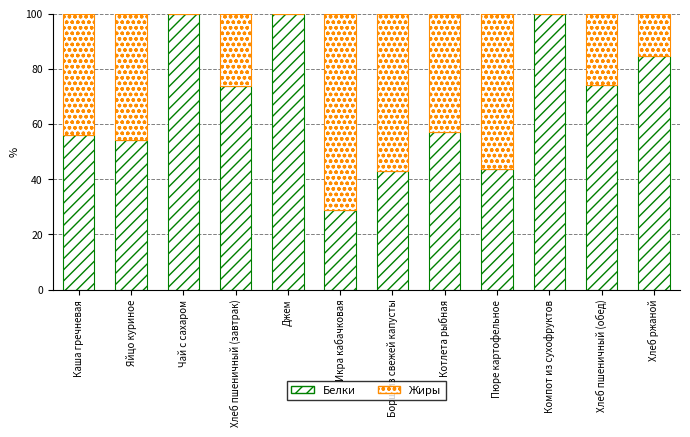

Does the chart contain stacked bars?

Yes